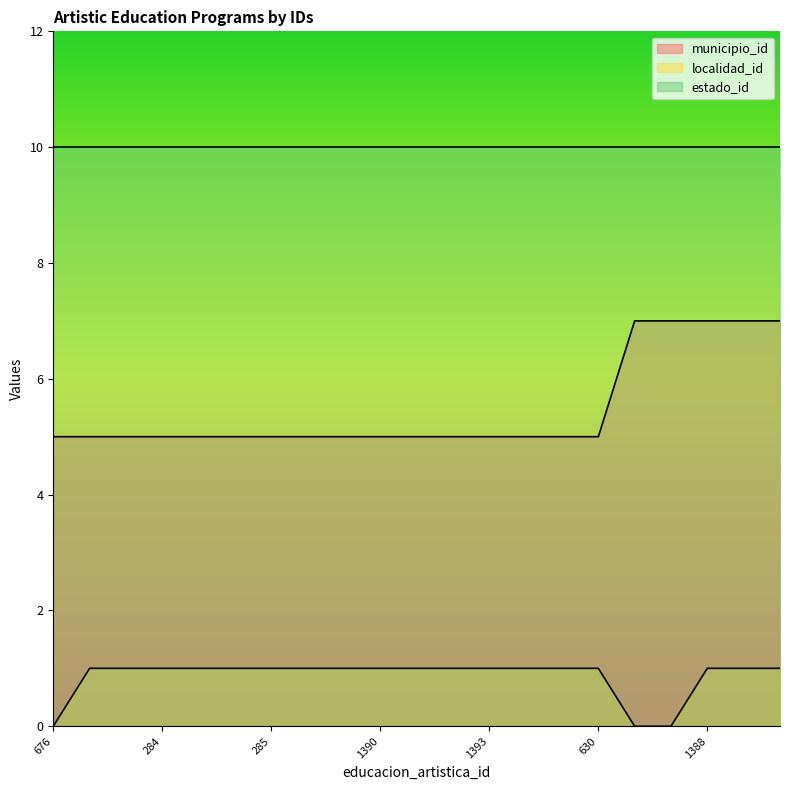

What are all the series names shown in the legend?

municipio_id, localidad_id, estado_id